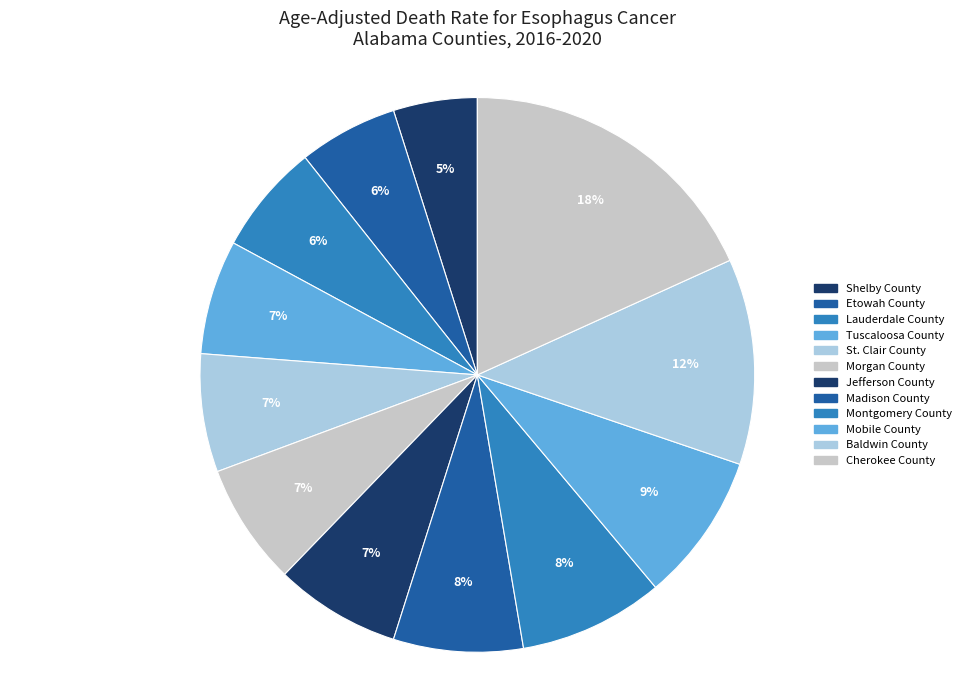

What is the ratio of the value at Shelby County to the value at Etowah County?

0.8